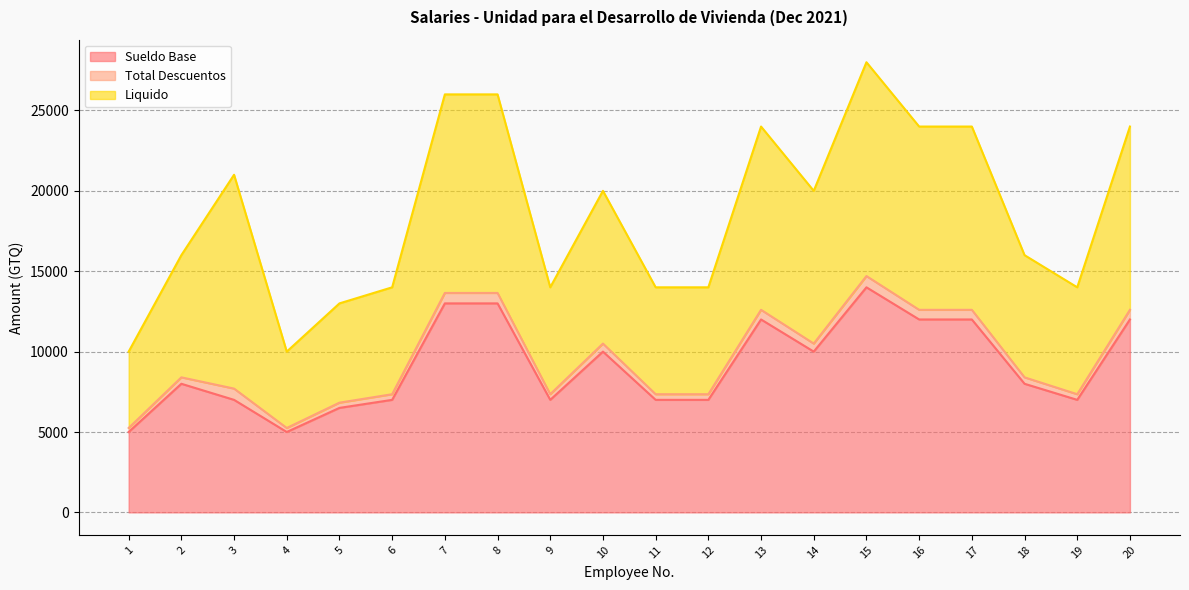

Reading right to left, what are all the values shown in this chart?

Sueldo Base: 12000	7000	8000	12000	12000	14000	10000	12000	7000	7000	10000	7000	13000	13000	7000	6500	5000	7000	8000	5000
Total Descuentos: 600	350	400	600	600	700	500	600	350	350	500	350	650	650	350	325	250	700	400	250
Liquido: 11400	6650	7600	11400	11400	13300	9500	11400	6650	6650	9500	6650	12350	12350	6650	6175	4750	13300	7600	4750